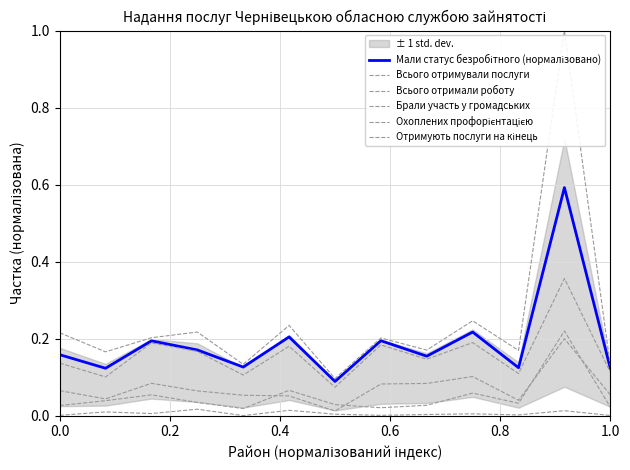

True or false: Всього отримували послуги and Охоплених профорієнтацією intersect in this chart.

False